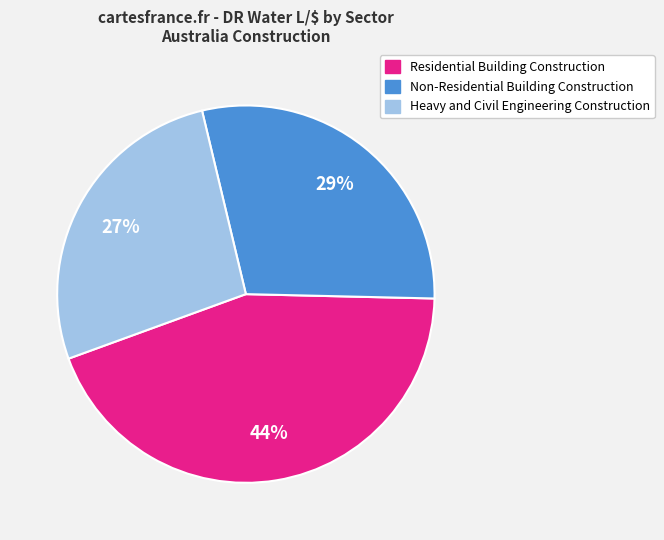

What percentage is the Heavy and Civil Engineering Construction slice, to the nearest percent?

27%